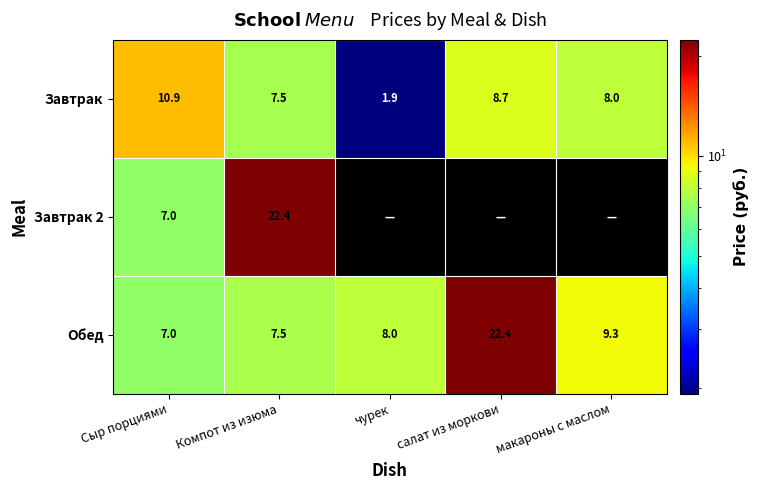

Which category has the lowest value across all series?

чурек